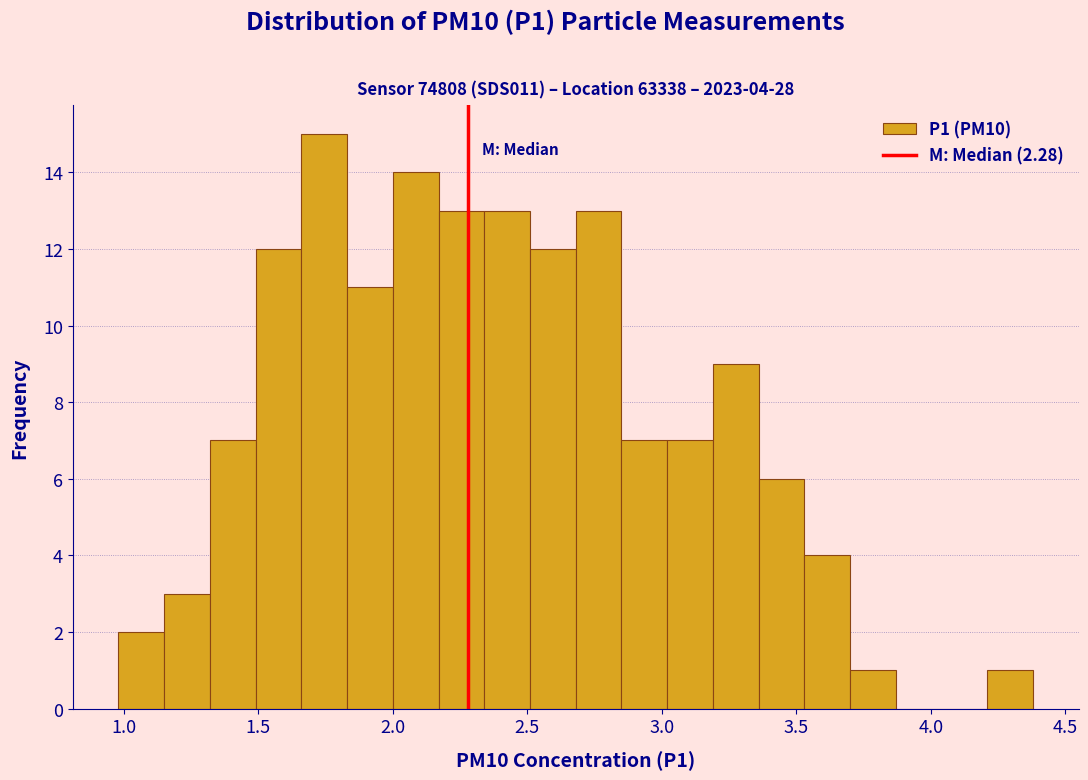

Read against the x-axis, roughly where is the centre of the tallest bar?

1.75